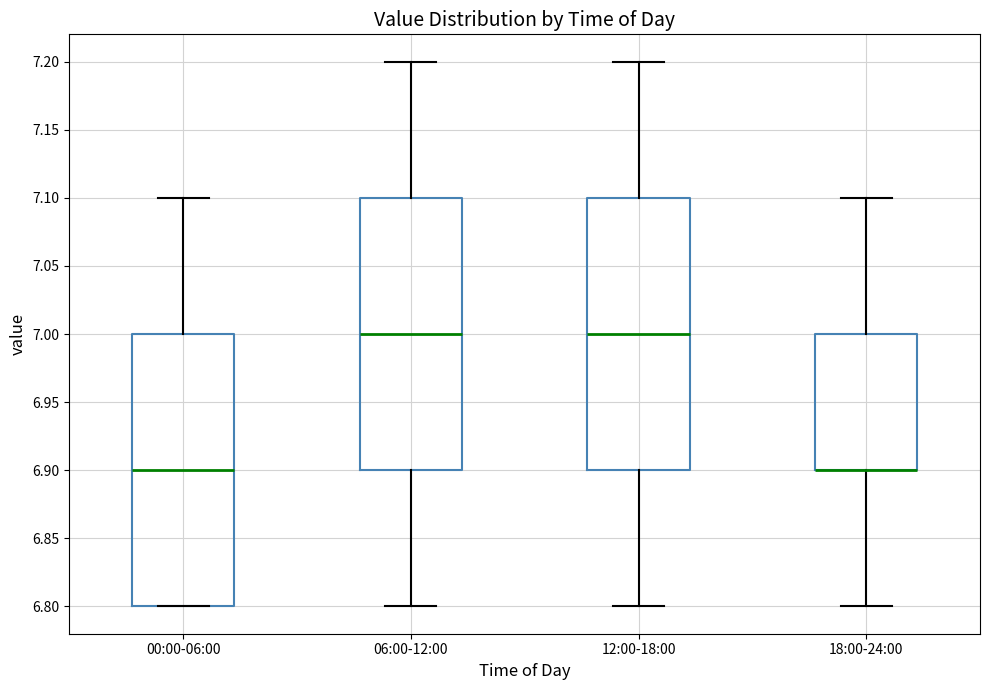

Reading left to right, transcribe this box plot: for each box, give where its median line is, the range the box spans, and where its two whiskers end, as read against the y-axis. The values are not printed on the chart, so give them approximately, as read against the axis.

00:00-06:00: median 6.9, box 6.8 to 7.0, whiskers 6.8 to 7.1
06:00-12:00: median 7.0, box 6.9 to 7.1, whiskers 6.8 to 7.2
12:00-18:00: median 7.0, box 6.9 to 7.1, whiskers 6.8 to 7.2
18:00-24:00: median 6.9 (drawn on the box's lower edge), box 6.9 to 7.0, whiskers 6.8 to 7.1